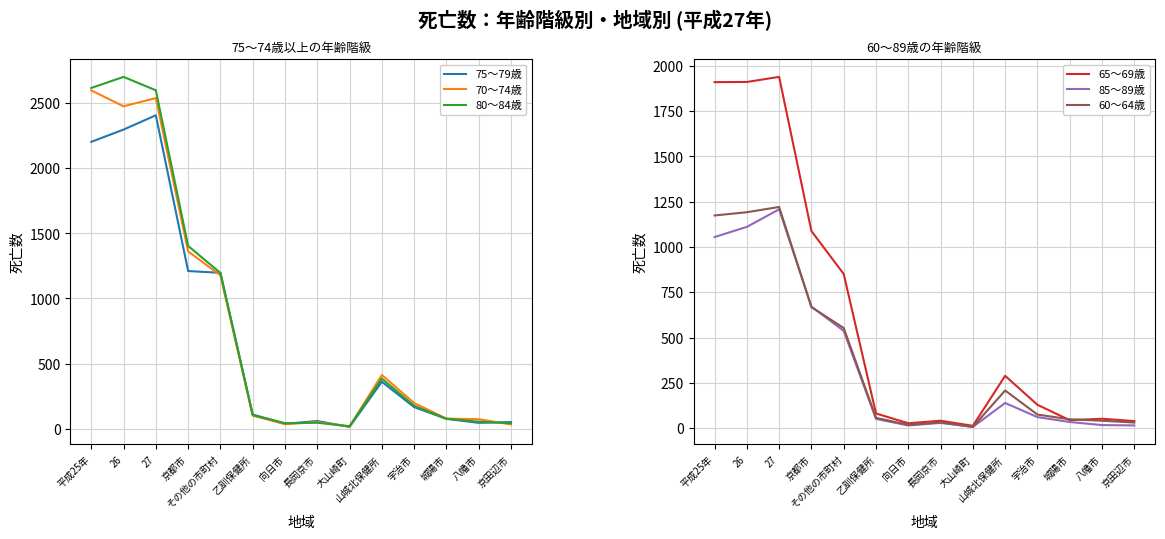

How many categories are shown in the chart?

14